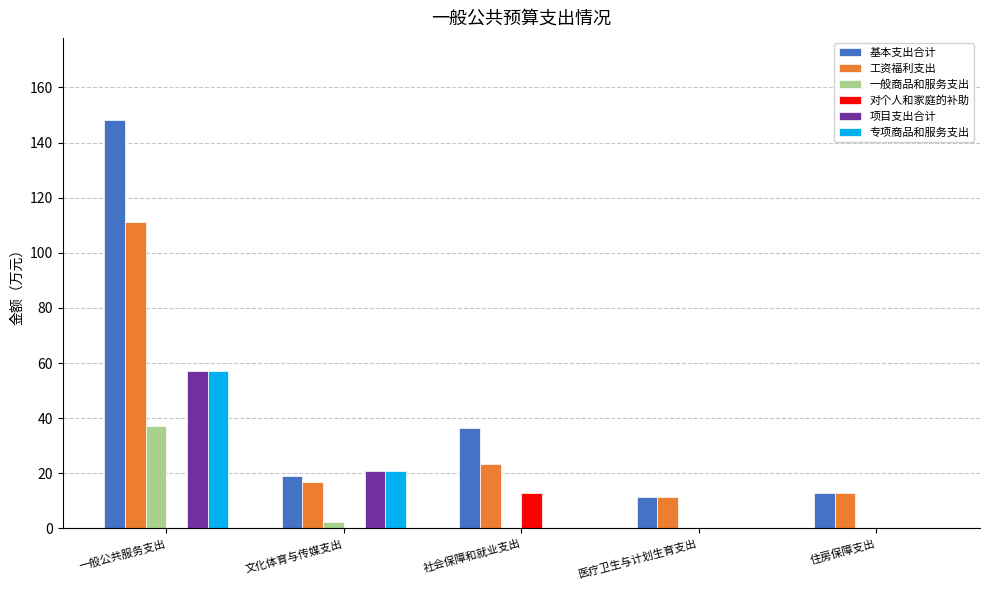

Which series changed the most between 一般公共服务支出 and 社会保障和就业支出?

基本支出合计